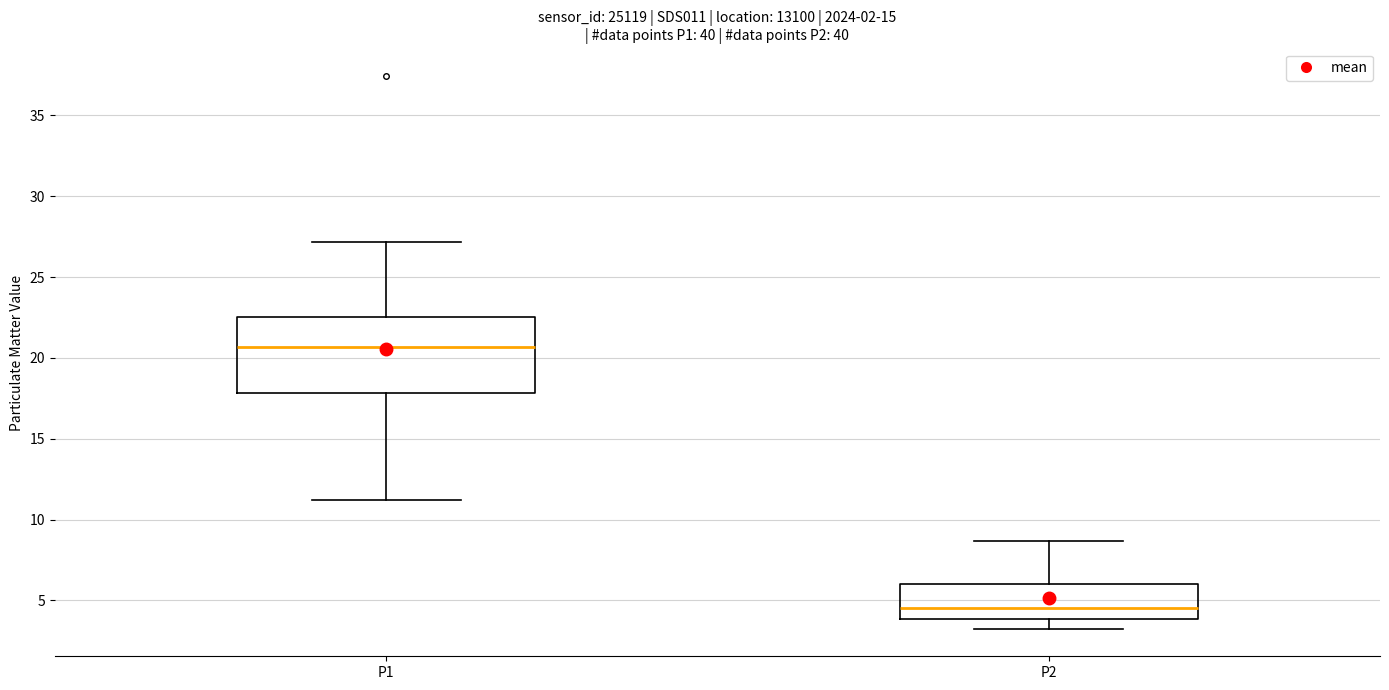

Where is the lower edge of the box for P2 on the y-axis? The values are not printed on the chart, so give them approximately, as read against the axis.

4.0